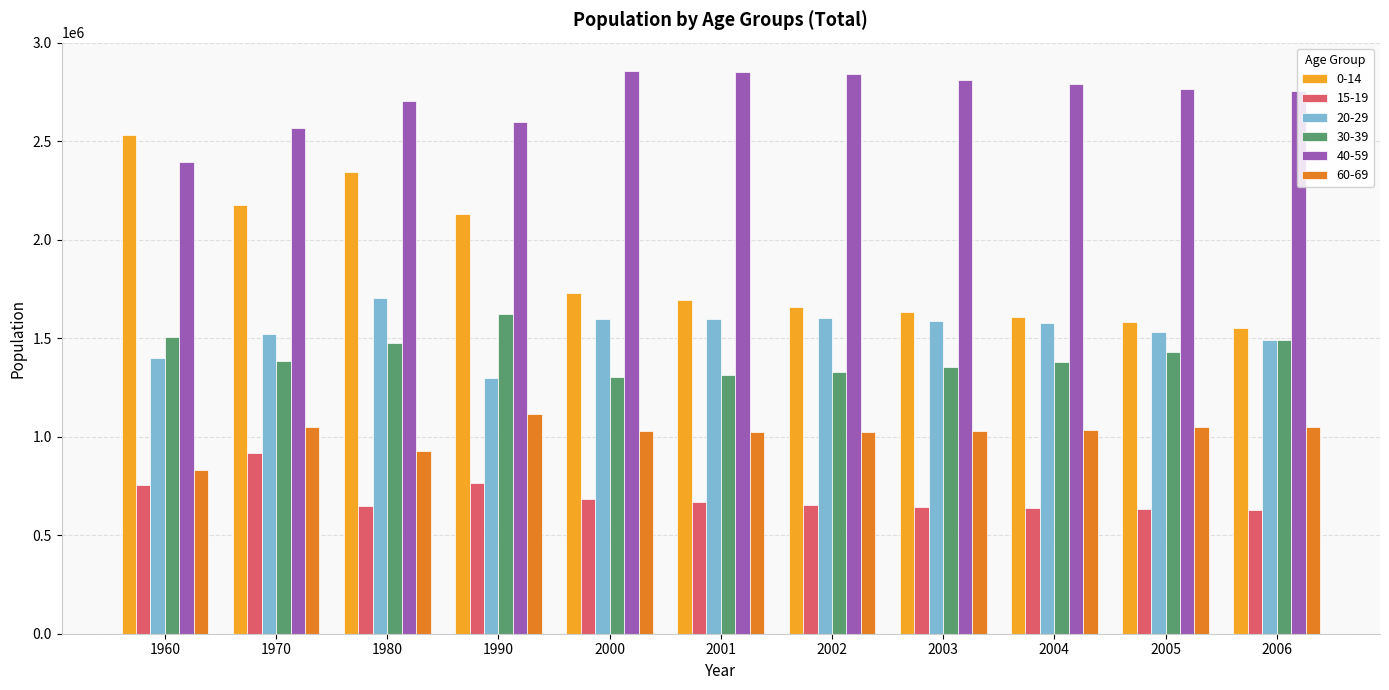

Rank the series at 1980 from highest to lowest value.

40-59, 0-14, 20-29, 30-39, 60-69, 15-19